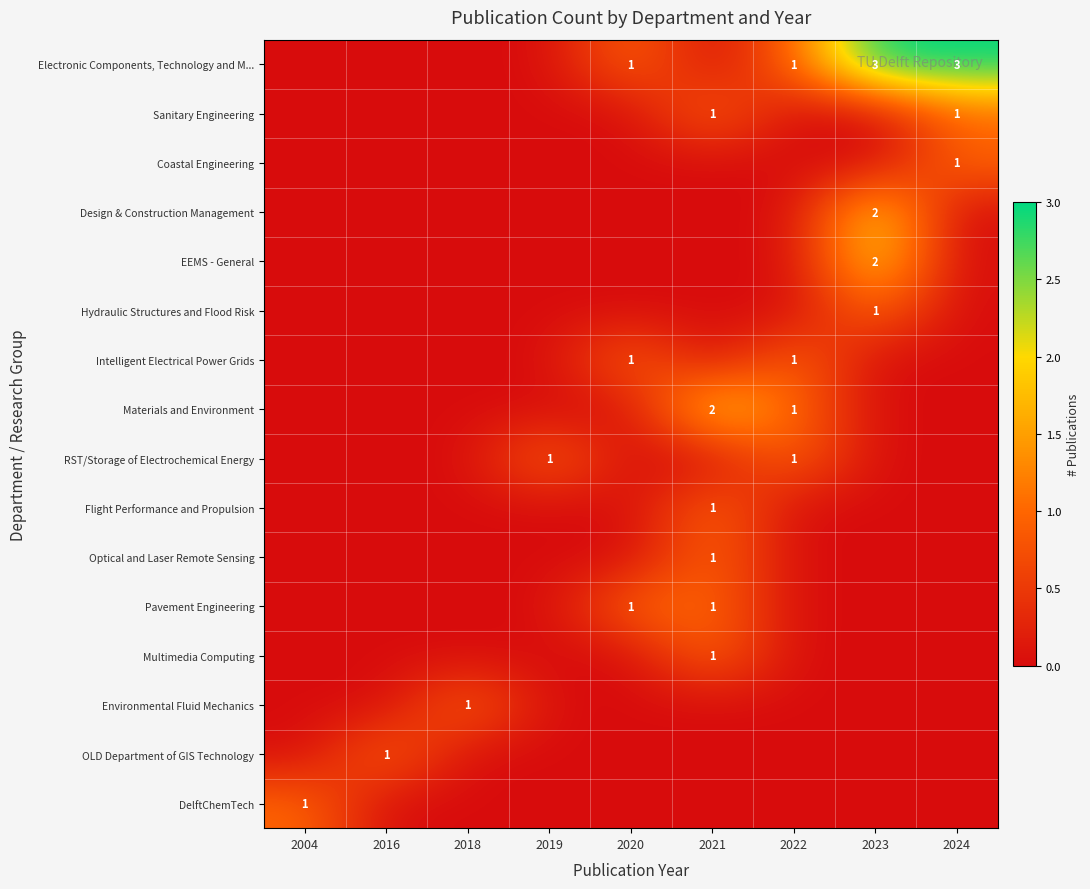

What is the maximum value for Environmental Fluid Mechanics?

1